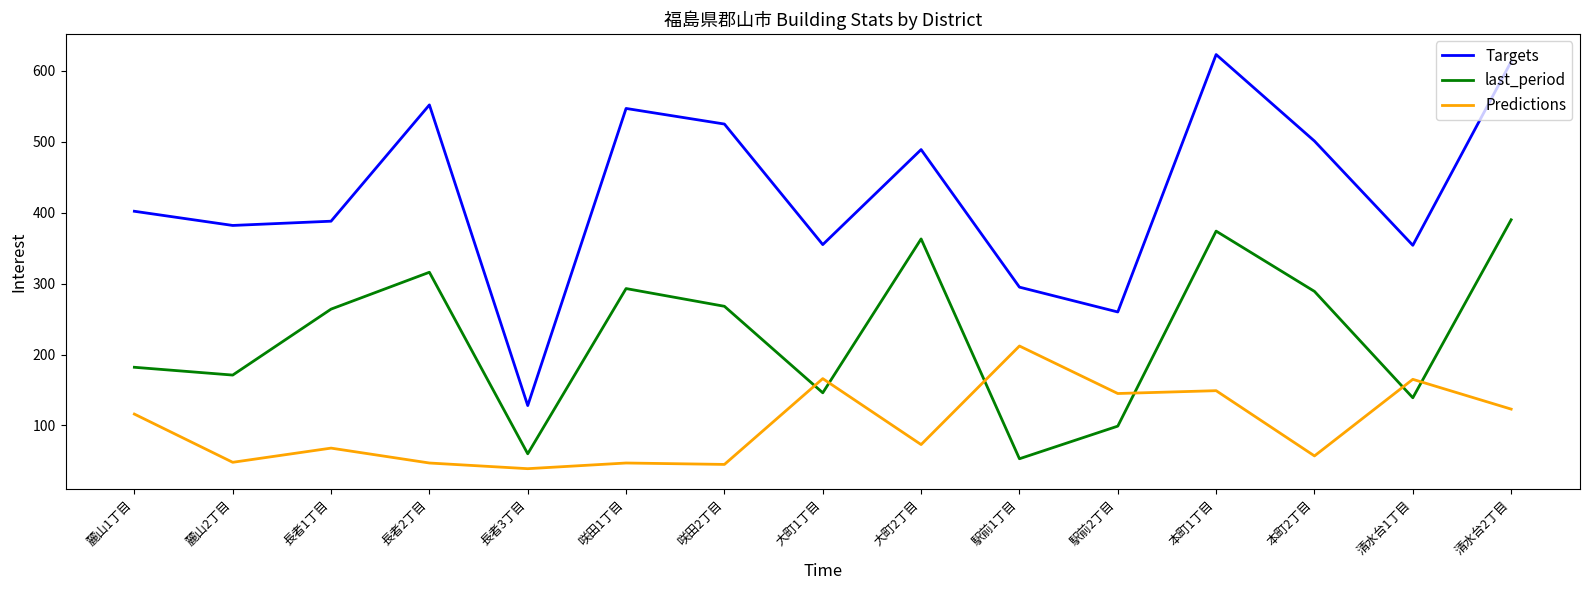

What is the total value across all series at 駅前1丁目?

560